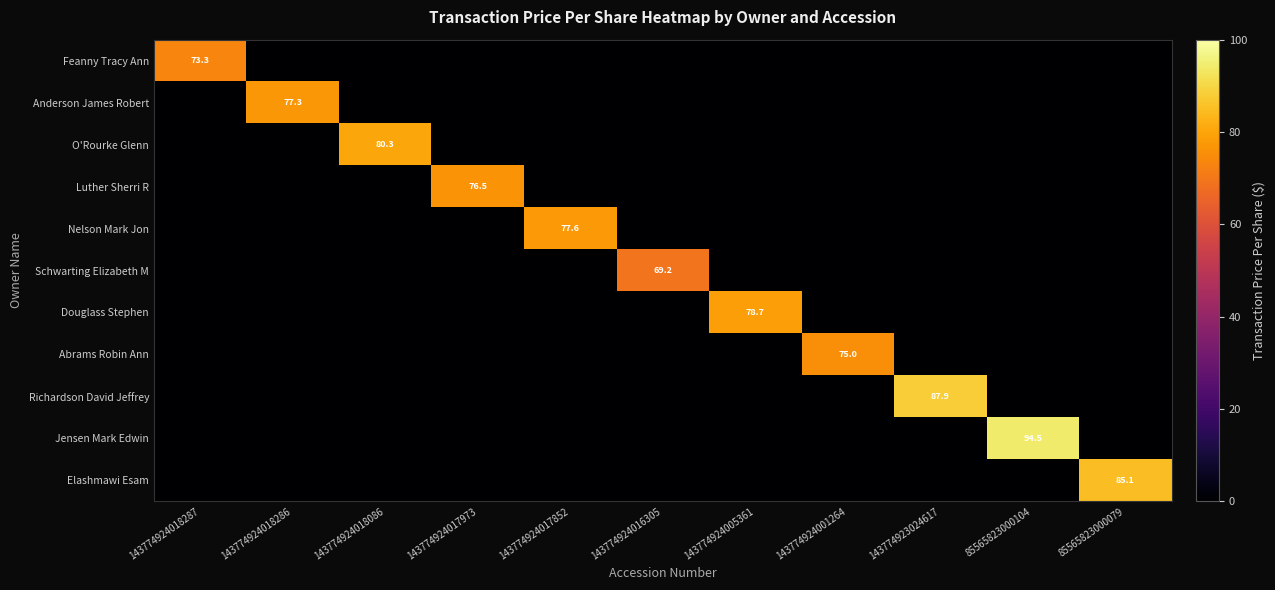

At which category is the sum across all series the highest?

85565823000104